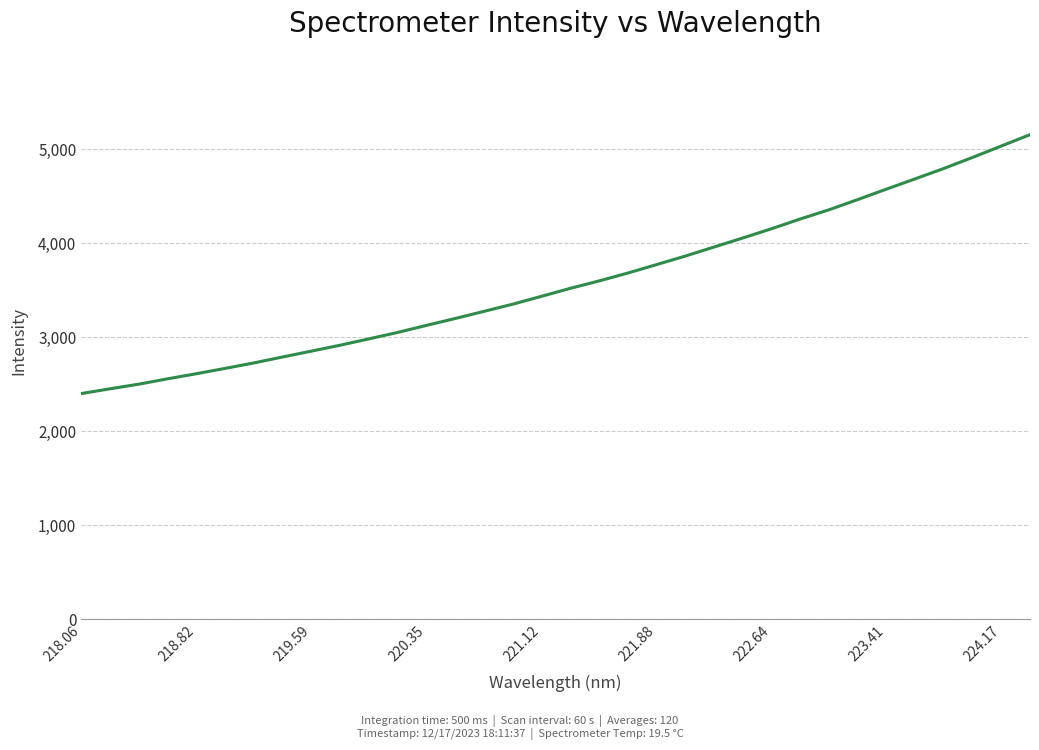

What is the smallest value displayed?

2398.8